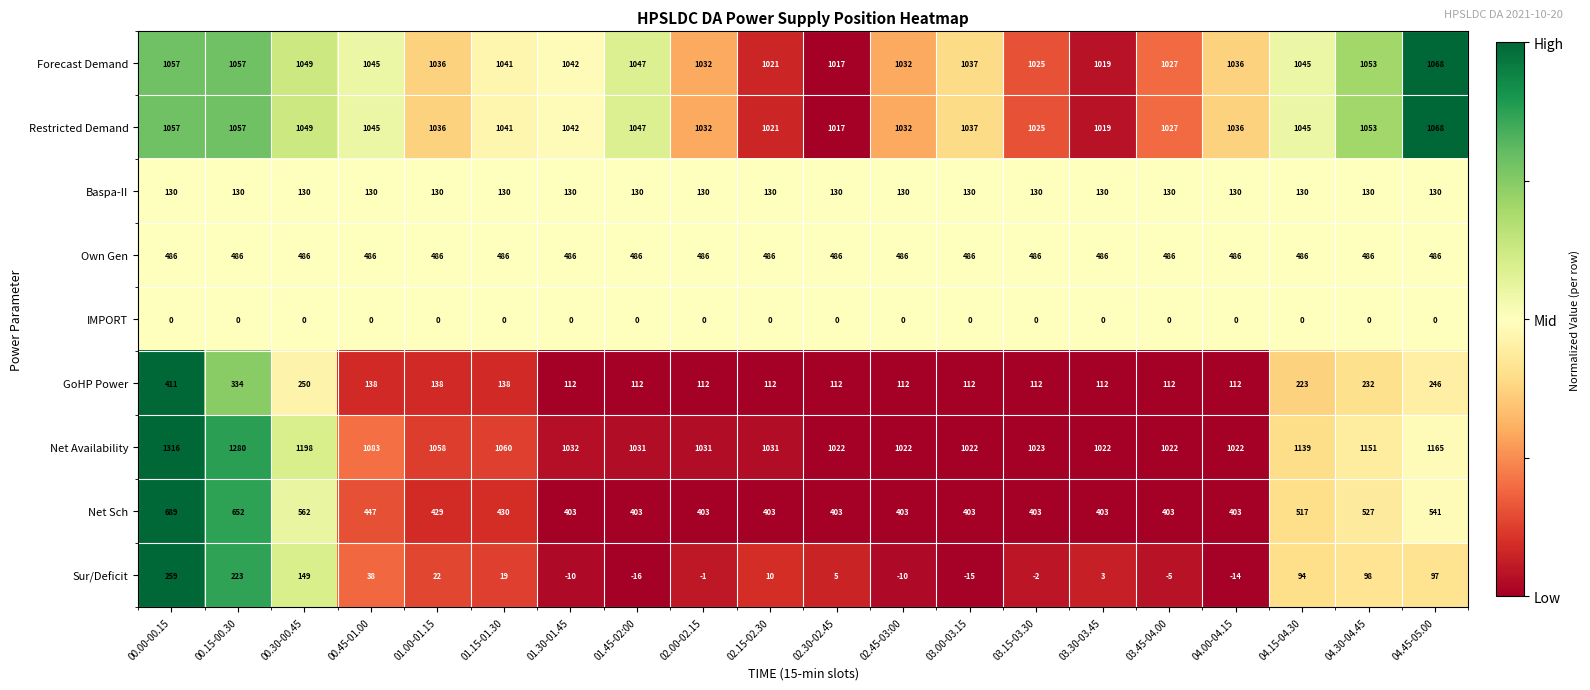

What is the total value across all series at 01.15-01.30?

4345